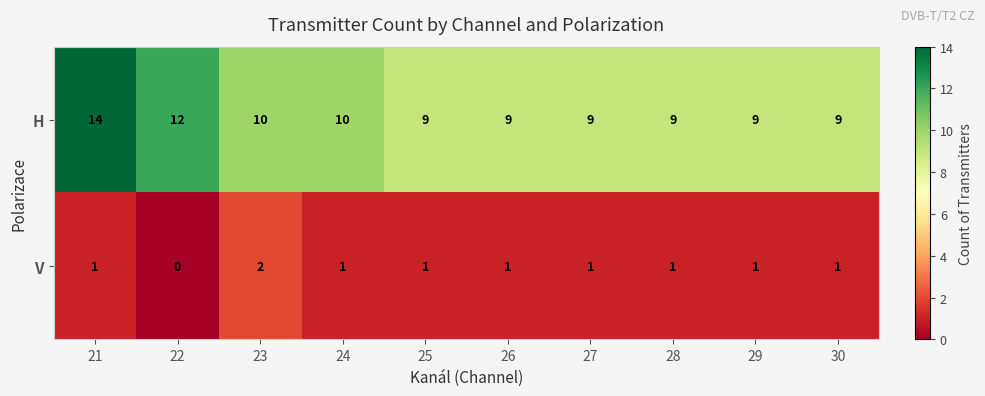

Rank the series by their maximum value, from lowest to highest.

row_1, row_0